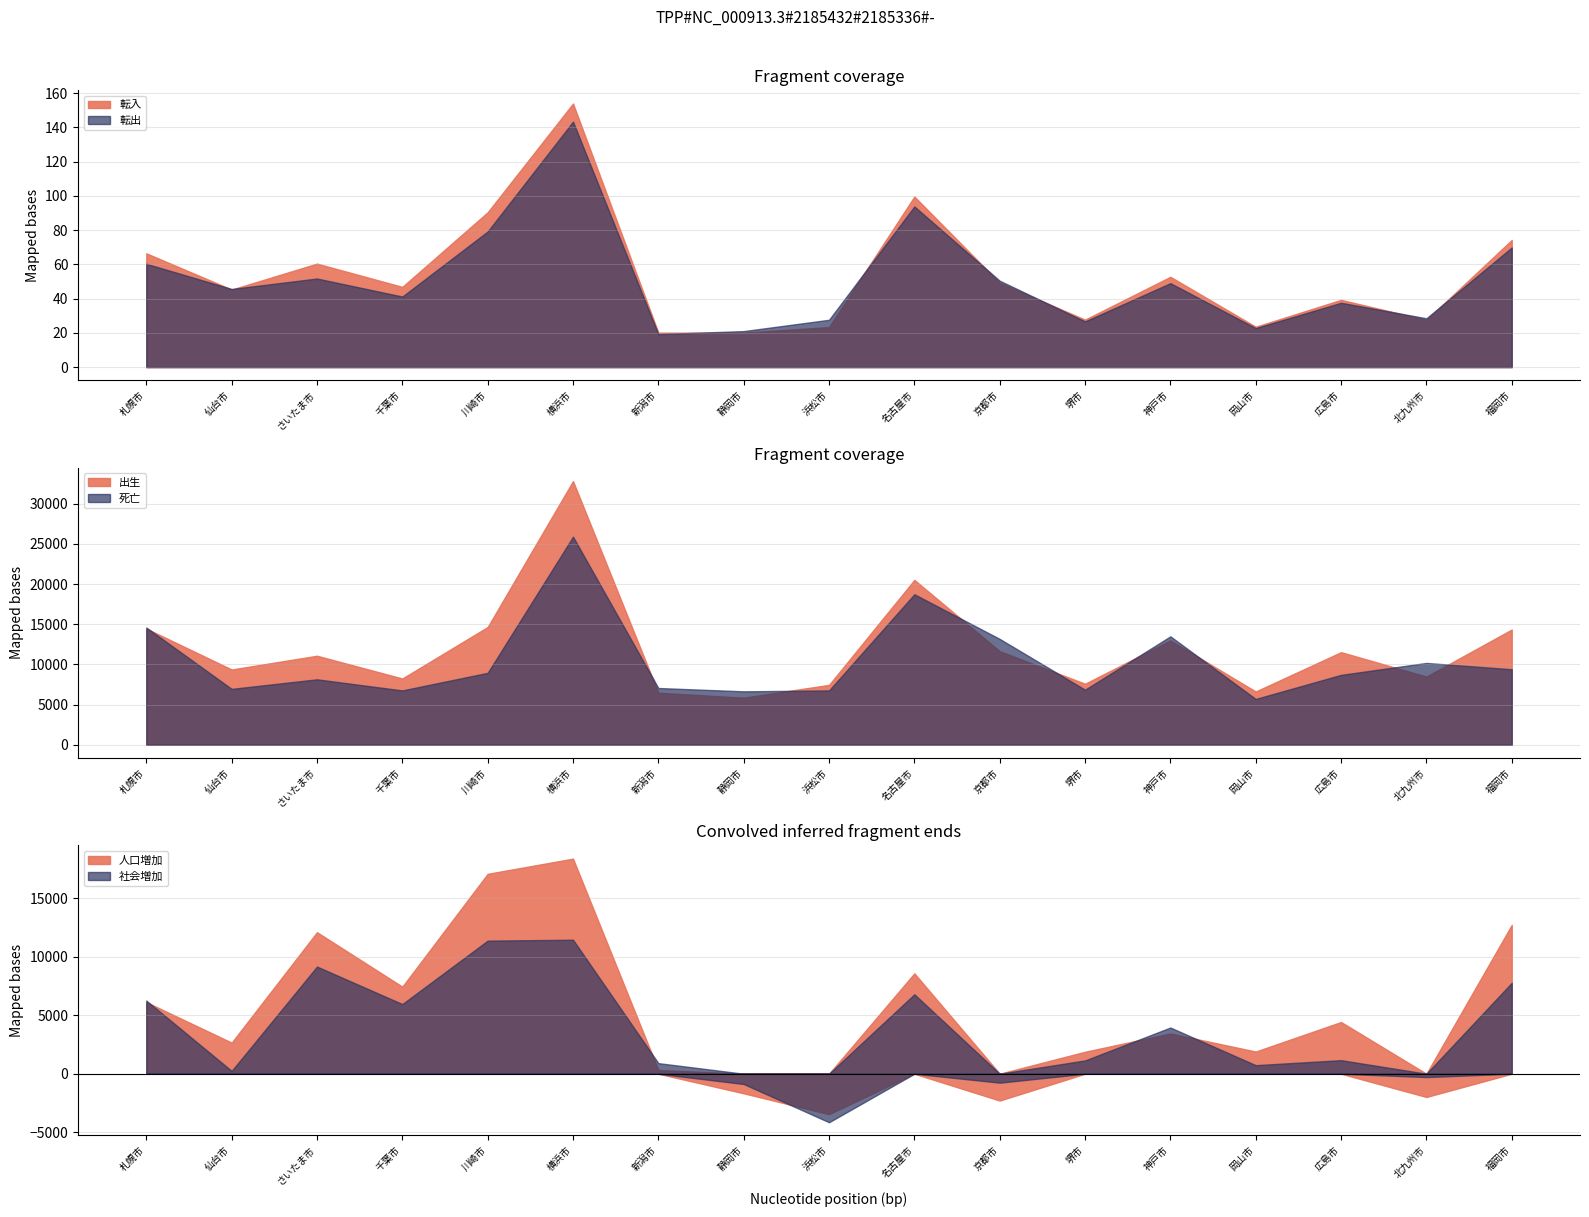

Between 転出 and 10, which series saw the biggest shift?

死亡